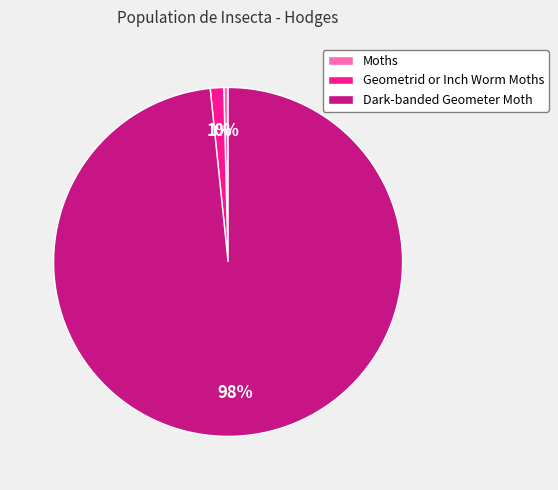

To the nearest percent, what percentage of the pie is Geometrid or Inch Worm Moths?

1%